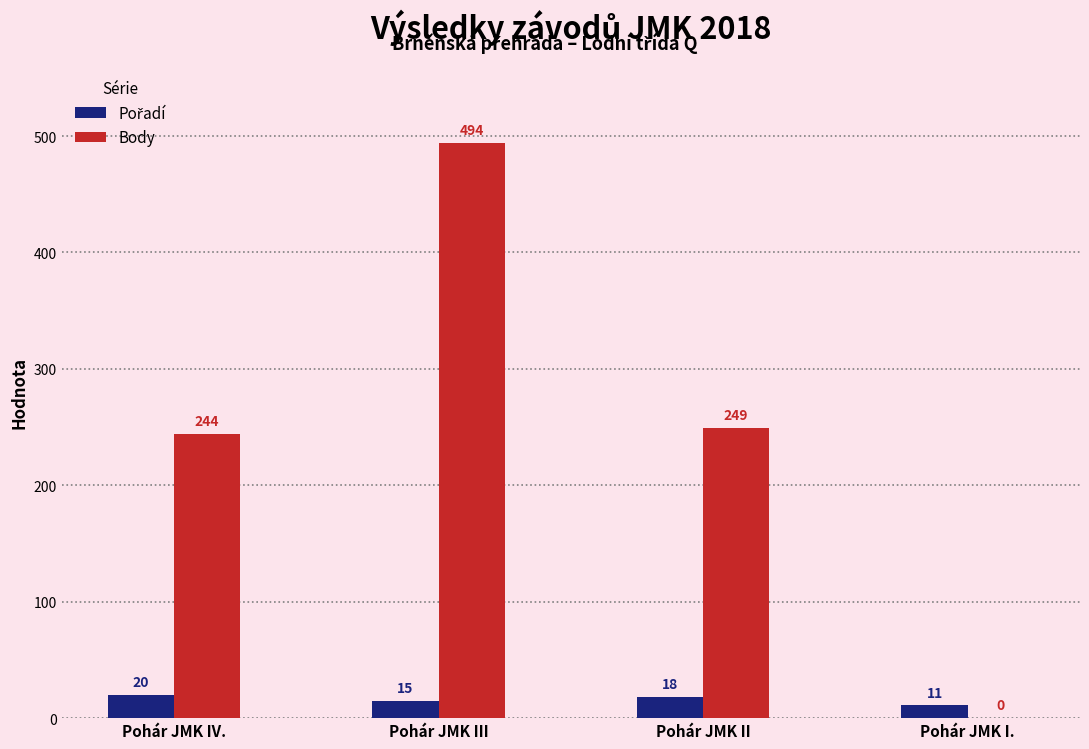

How many data points does each series have?

4